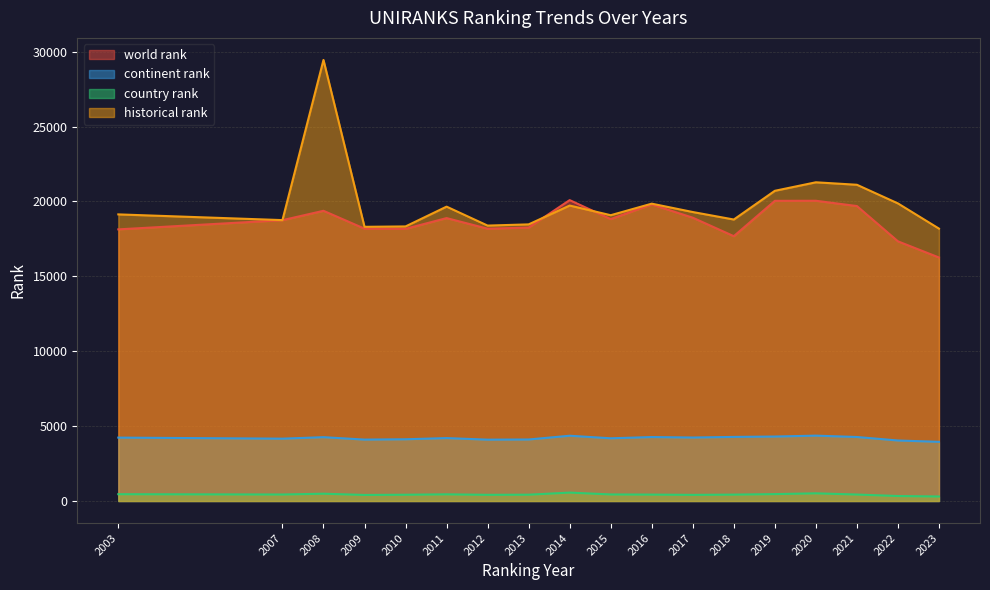

Reading left to right, list all the values displayed in this chart.

world rank: 18139	18753	19379	18186	18175	18892	18184	18259	20092	18827	19803	18918	17684	20045	20049	19696	17340	16261
continent rank: 4234	4163	4263	4101	4123	4202	4097	4108	4359	4188	4271	4239	4280	4305	4365	4274	4041	3951
country rank: 455	434	488	404	419	446	413	422	562	438	428	410	427	461	513	432	333	302
historical rank: 19139	18757	29452	18309	18335	19657	18391	18472	19730	19084	19855	19297	18796	20714	21282	21117	19872	18189